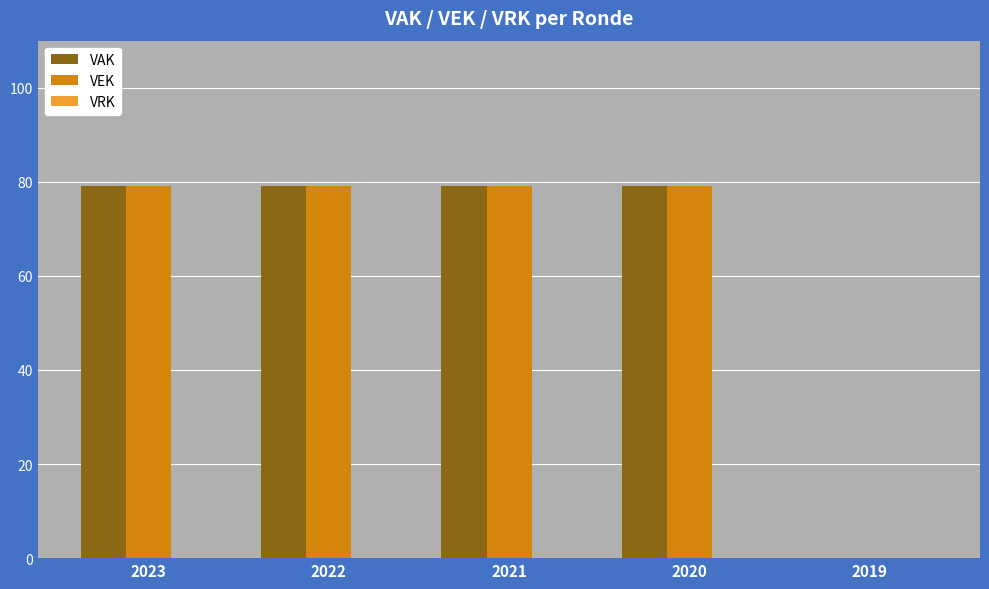

What is the maximum value for VEK?

79